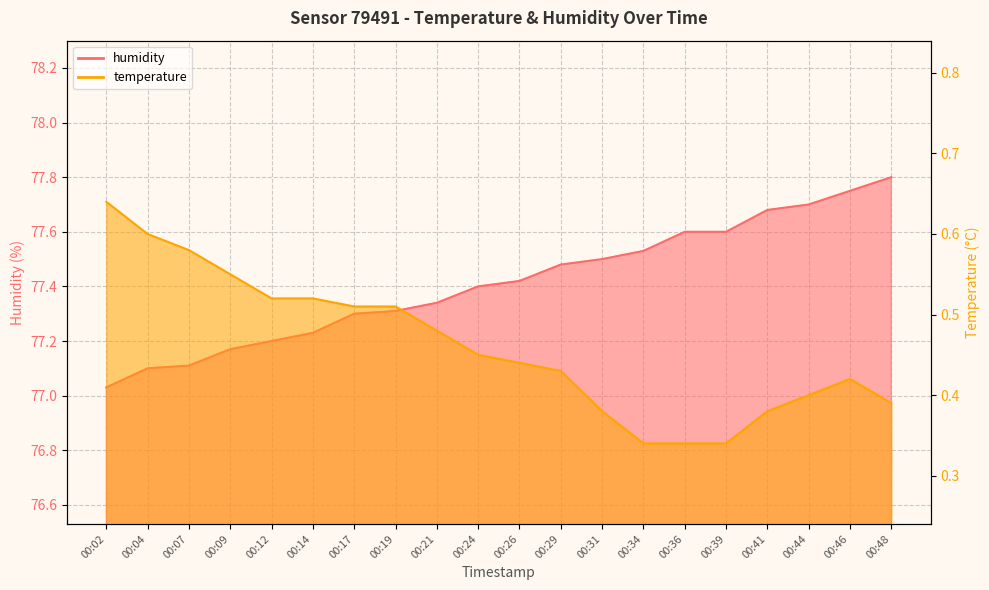

Reading left to right, extract all data points from this chart.

humidity: 77.0	77.1	77.1	77.2	77.2	77.2	77.3	77.3	77.3	77.4	77.4	77.5	77.5	77.5	77.6	77.6	77.7	77.7	77.8	77.8
temperature: 0.6	0.6	0.6	0.6	0.5	0.5	0.5	0.5	0.5	0.5	0.4	0.4	0.4	0.3	0.3	0.3	0.4	0.4	0.4	0.4